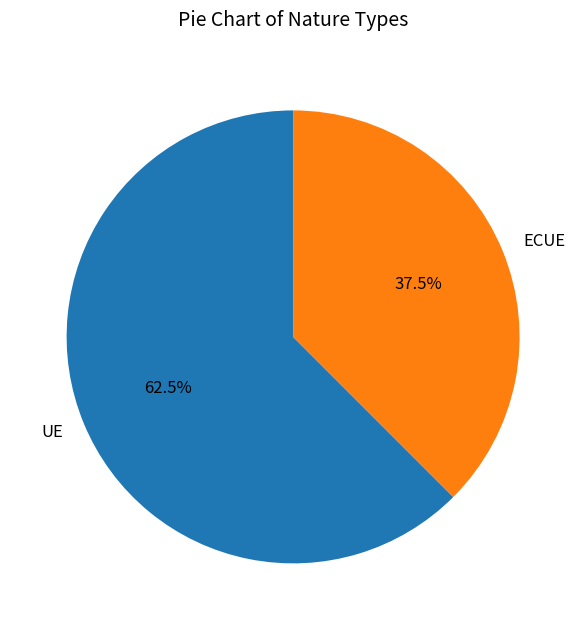

Which category has the biggest portion of the pie?

UE